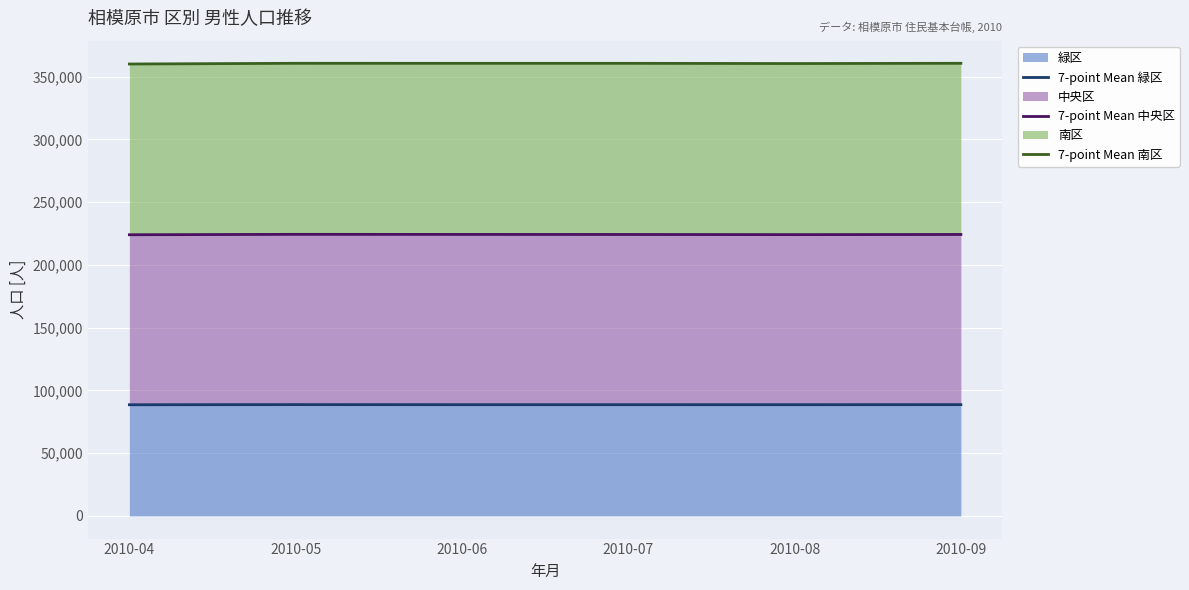

How many lines are shown in the chart?

3